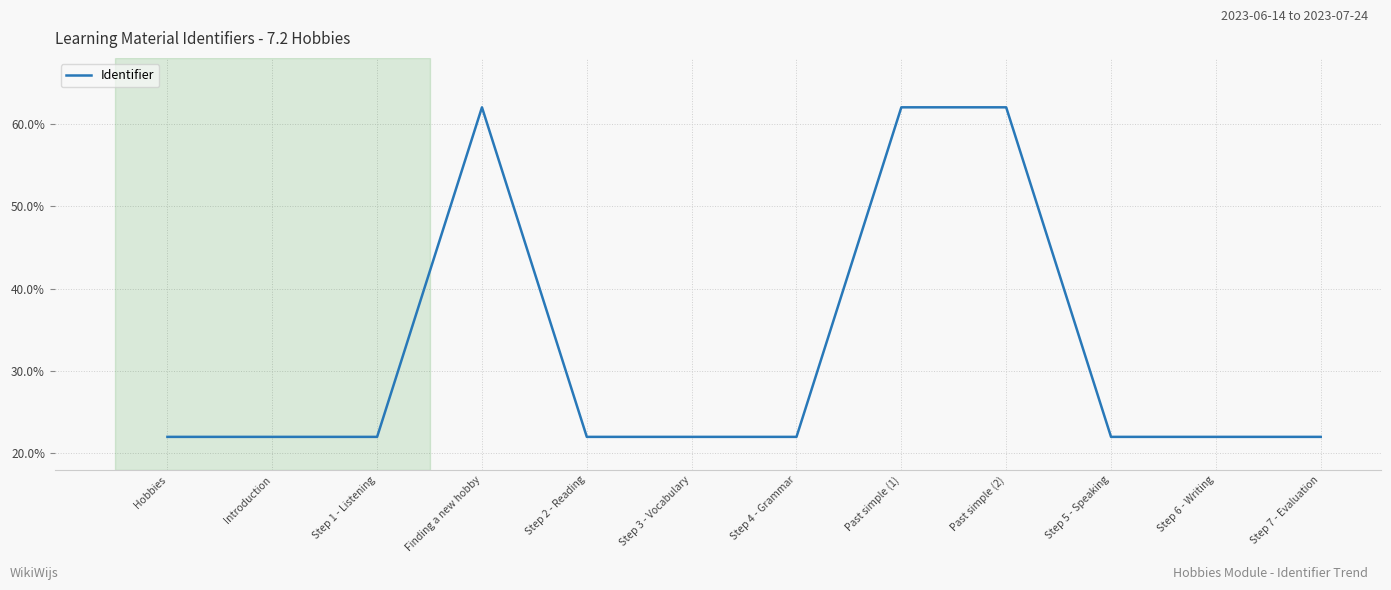

What position from the left is Step 7 - Evaluation?

12